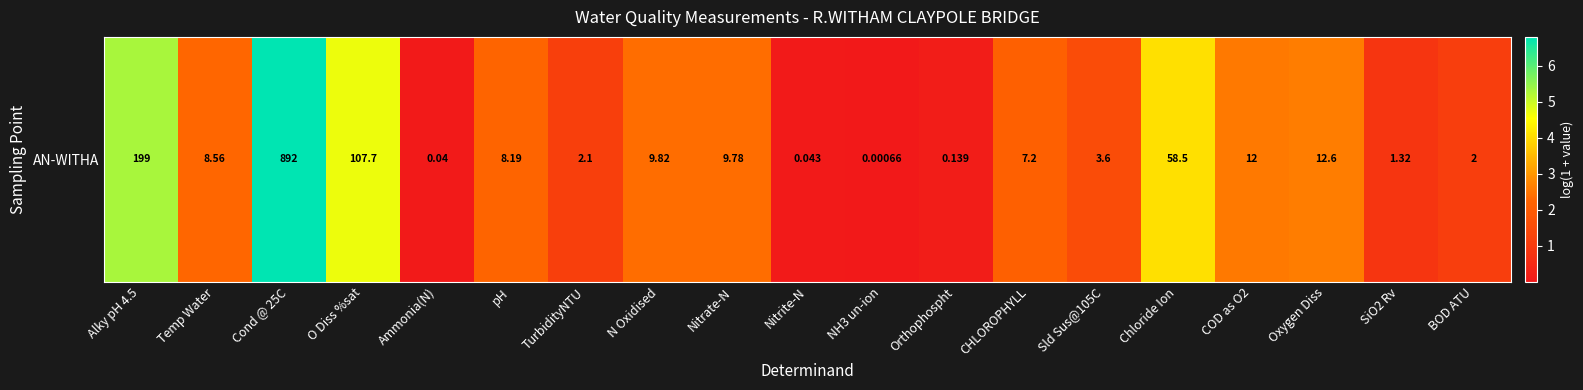

List the labels in order of value, largest first.

Cond @ 25C, Alky pH 4.5, O Diss %sat, Chloride Ion, Oxygen Diss, COD as O2, N Oxidised, Nitrate-N, Temp Water, pH, CHLOROPHYLL, Sld Sus@105C, TurbidityNTU, BOD ATU, SiO2 Rv, Orthophospht, Nitrite-N, Ammonia(N), NH3 un-ion